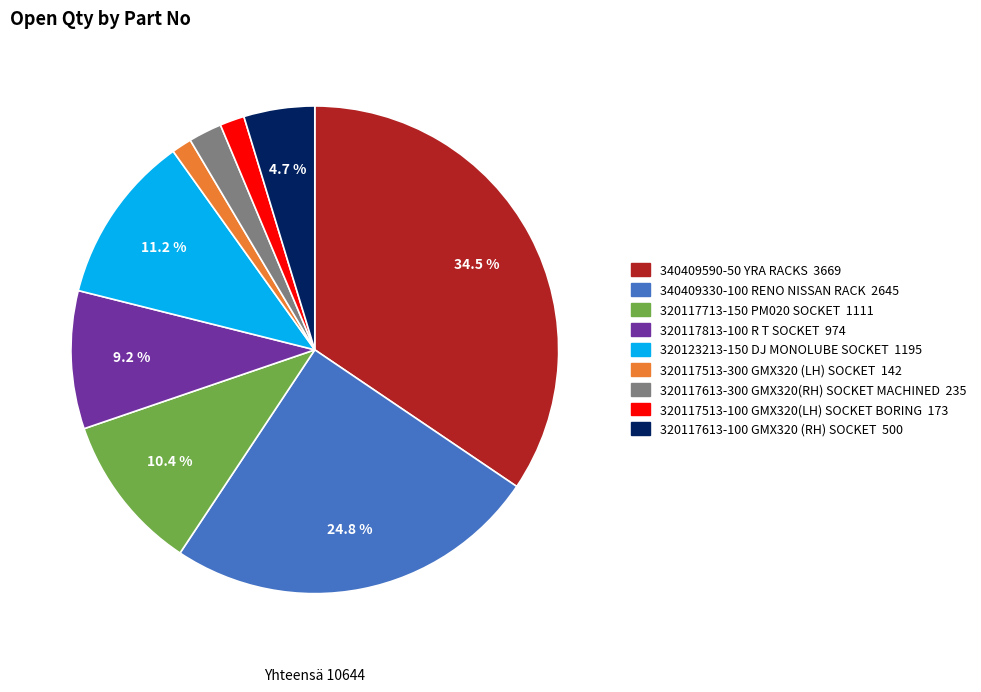

Which slice is the largest?

340409590-50 YRA RACKS